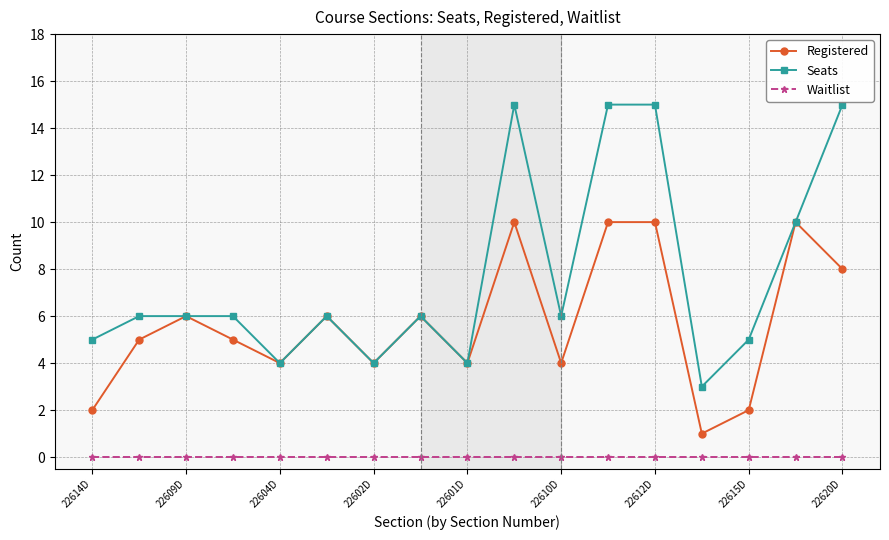

Does the chart display data point markers on the line(s)?

Yes